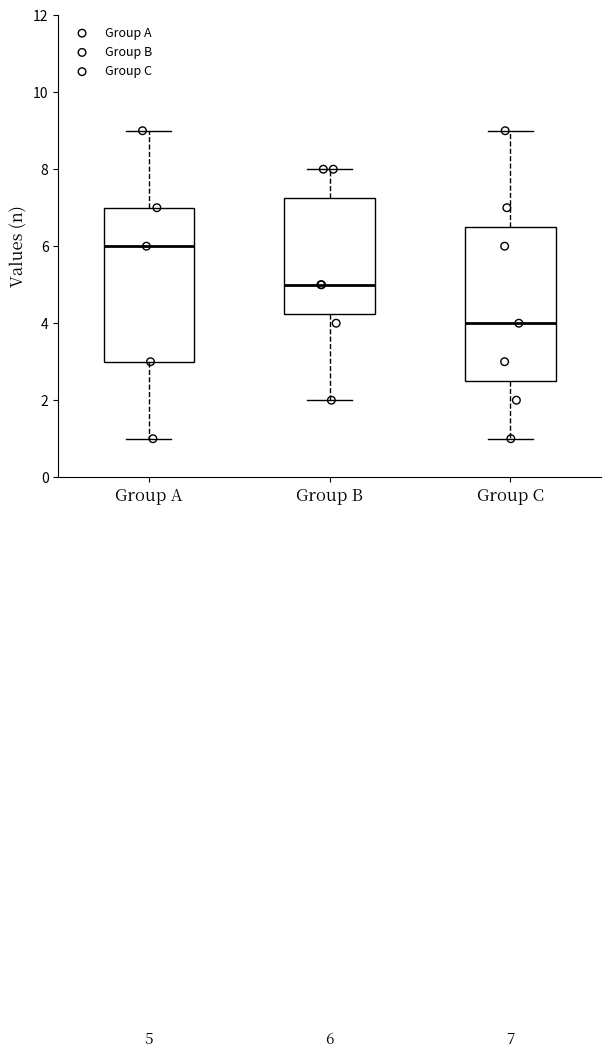

Which box's median line is the lowest?

Group C